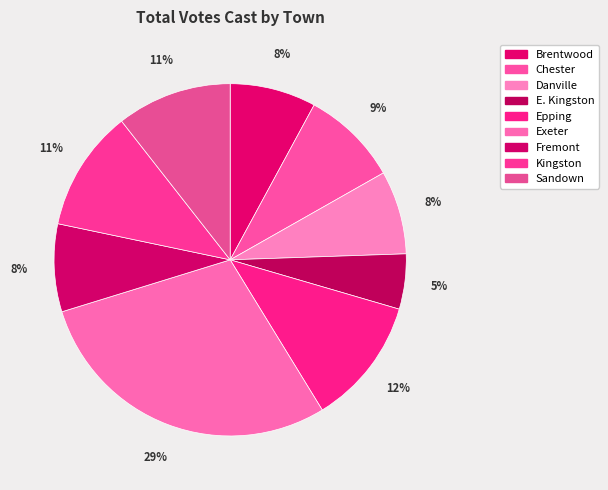

To the nearest percent, what is the combined percentage of E. Kingston and Epping?

17%